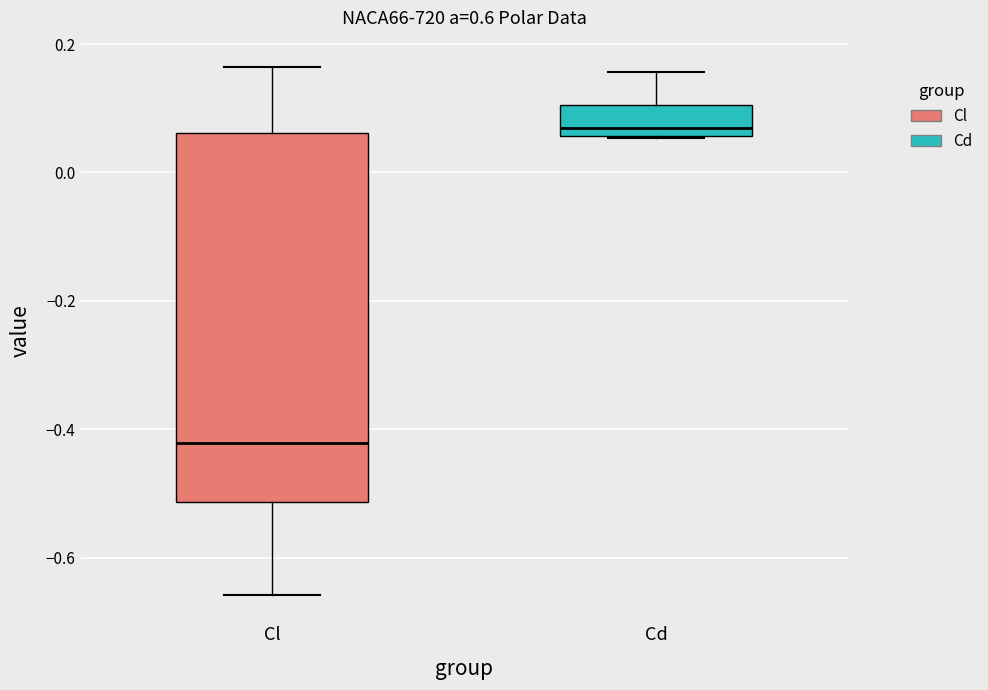

Reading left to right, read every box against the y-axis: the position of its median line, the range the box covers, and the ends of its whiskers. The values are not printed on the chart, so give them approximately, as read against the axis.

Cl: median -0.42, box -0.52 to 0.06, whiskers -0.66 to 0.16
Cd: median 0.06 (just above the box's lower edge), box 0.06 to 0.10, whiskers 0.06 to 0.16